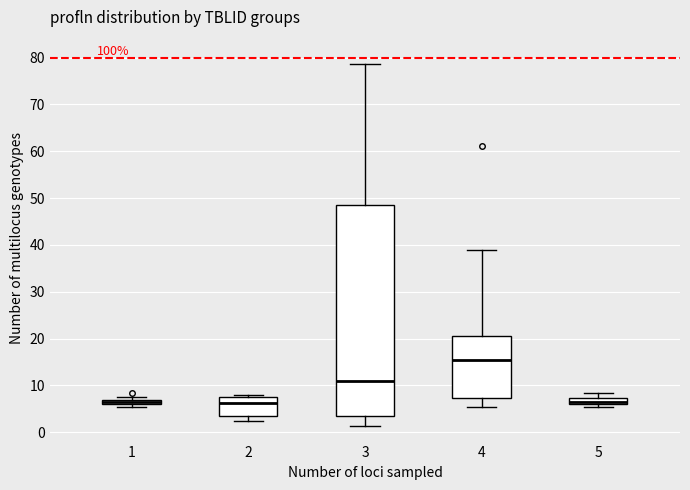

Where does the median line of the box at x = 2 sit on the y-axis? The values are not printed on the chart, so give them approximately, as read against the axis.

6